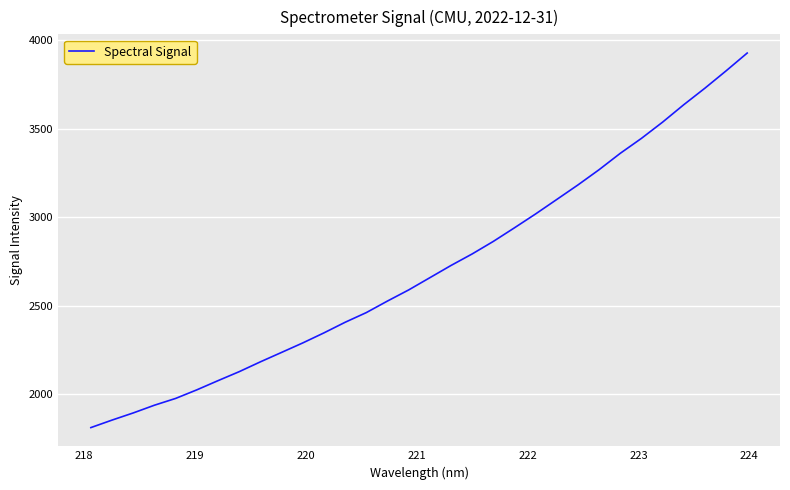

What is the sum of all values?

86757.8